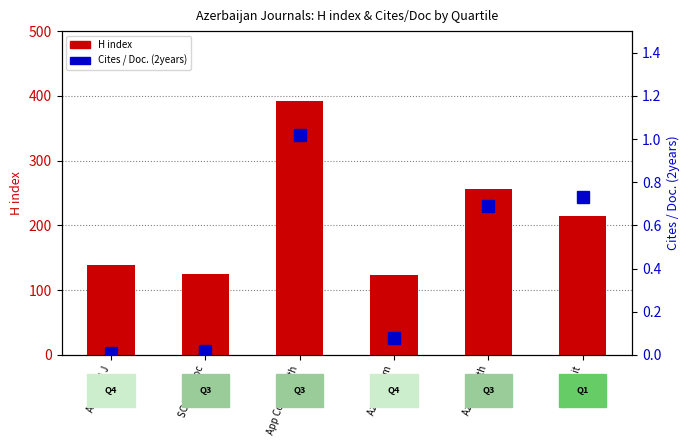

List the series in order of their peak value, highest first.

H index, Cites / Doc. (2years)